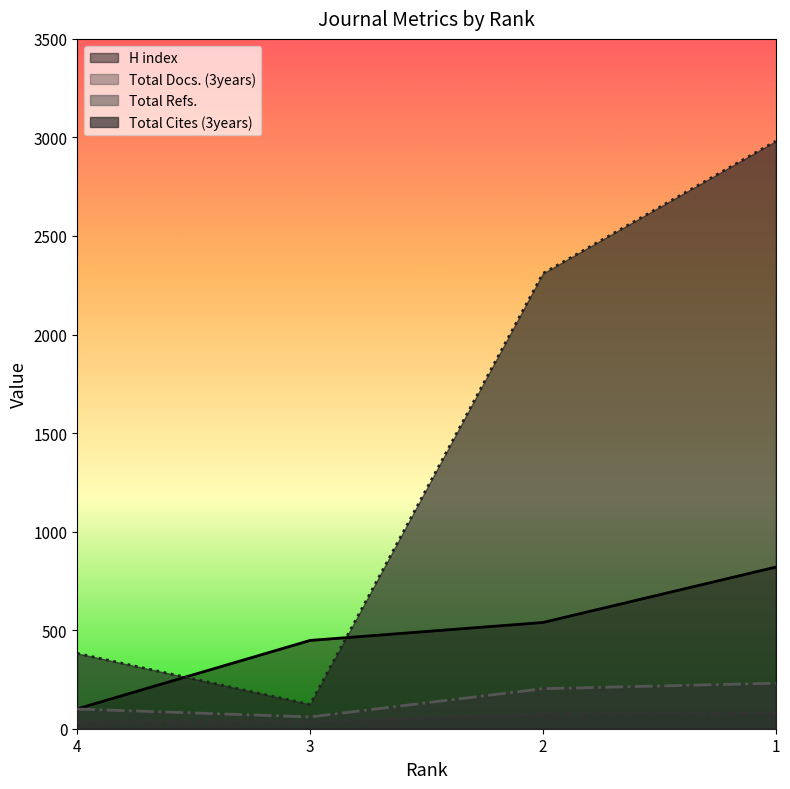

True or false: Total Cites (3years) and Total Docs. (3years) intersect in this chart.

False